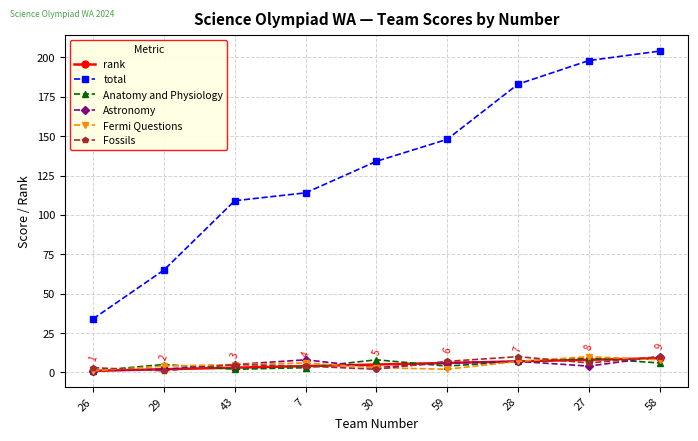

What is the difference between the maximum and minimum values in the Astronomy series?

9